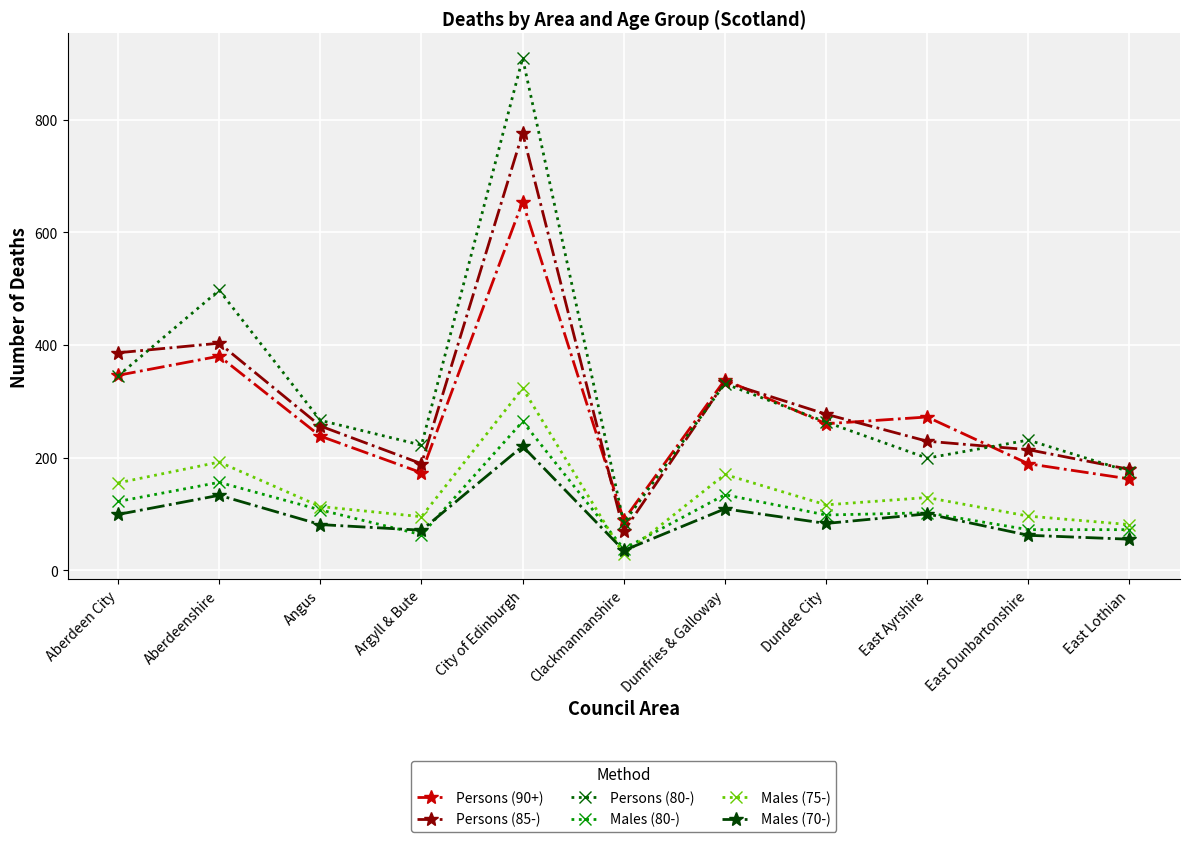

What is the smallest value displayed?

28